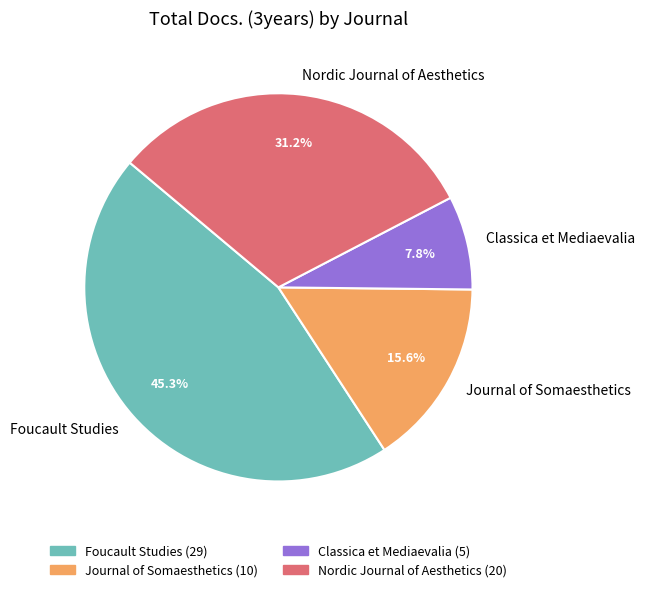

Which slice is the smallest?

Classica et Mediaevalia